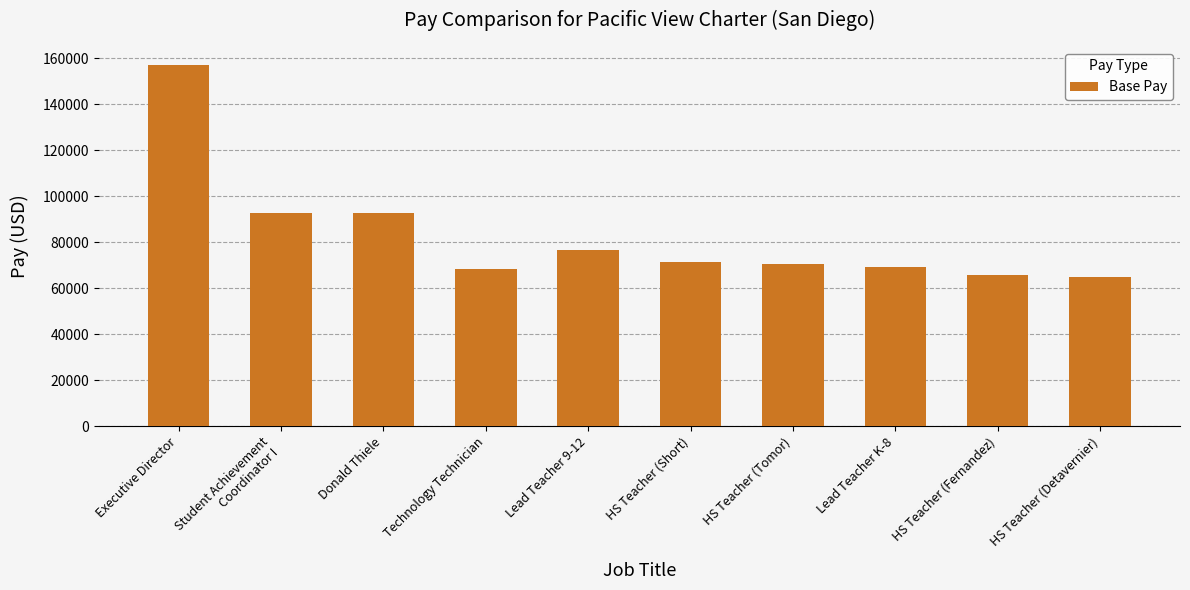

What is the difference between the maximum and minimum values?

92377